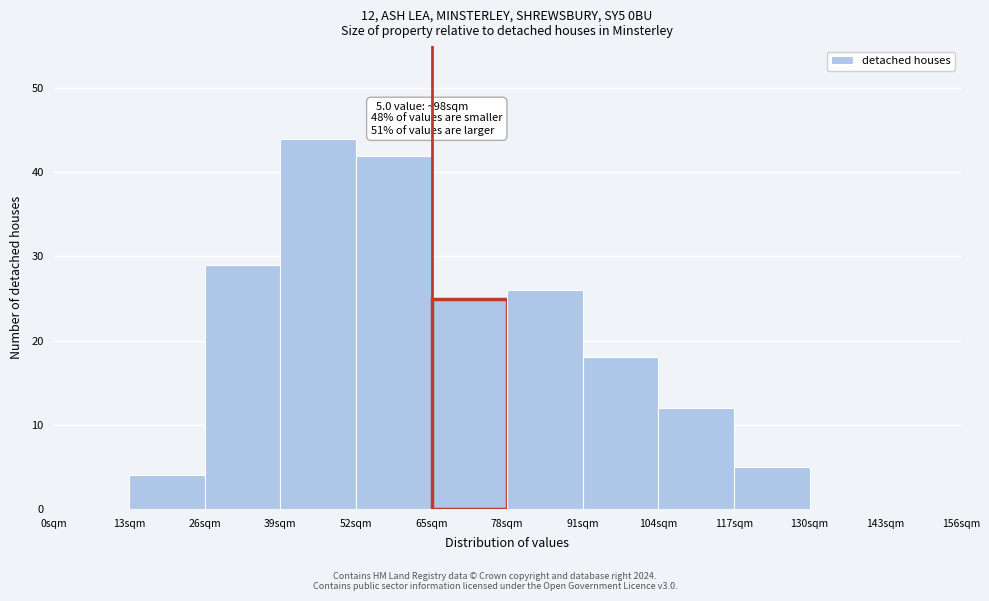

Reading left to right, extract all data points from this chart.

0sqm=0	13sqm=4	26sqm=29	39sqm=44	52sqm=42	65sqm=25	78sqm=26	91sqm=18	104sqm=12	117sqm=5	130sqm=0	143sqm=0